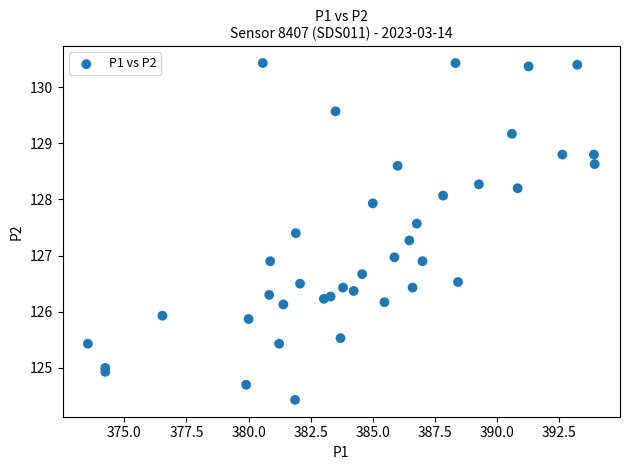

What is the range of X values (max minus min)?

20.4